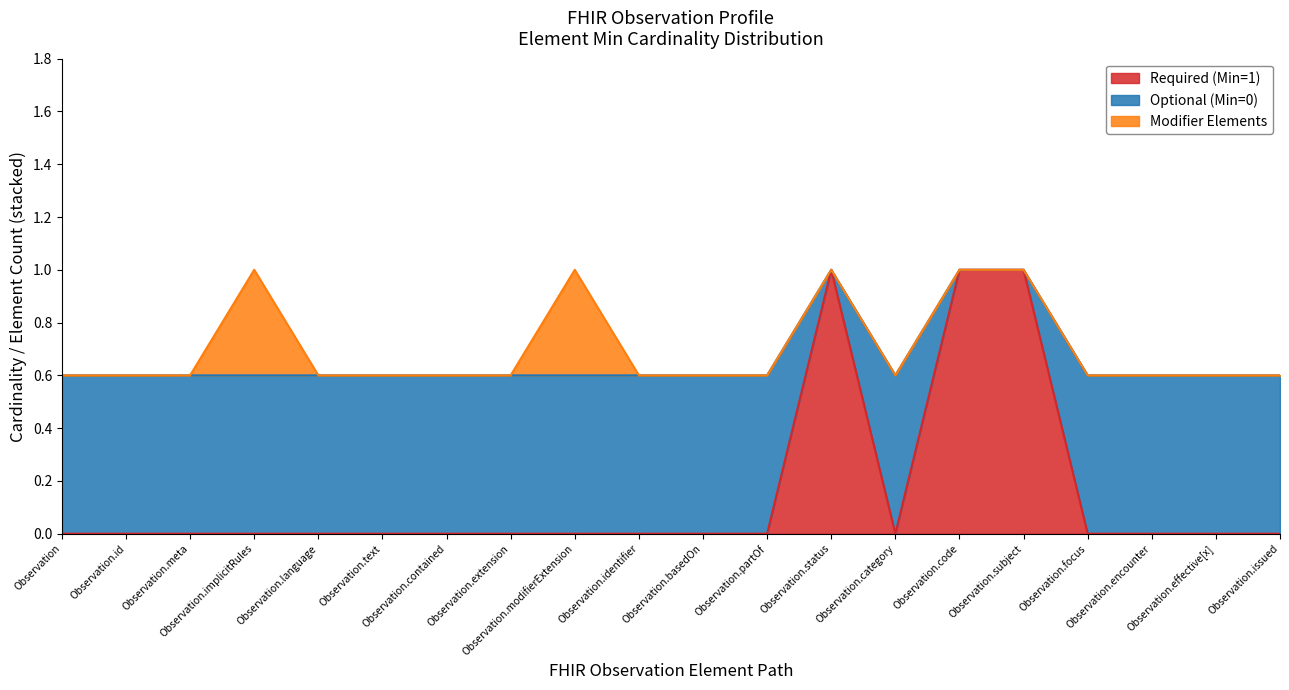

True or false: Observation.component and Observation (core) intersect in this chart.

False